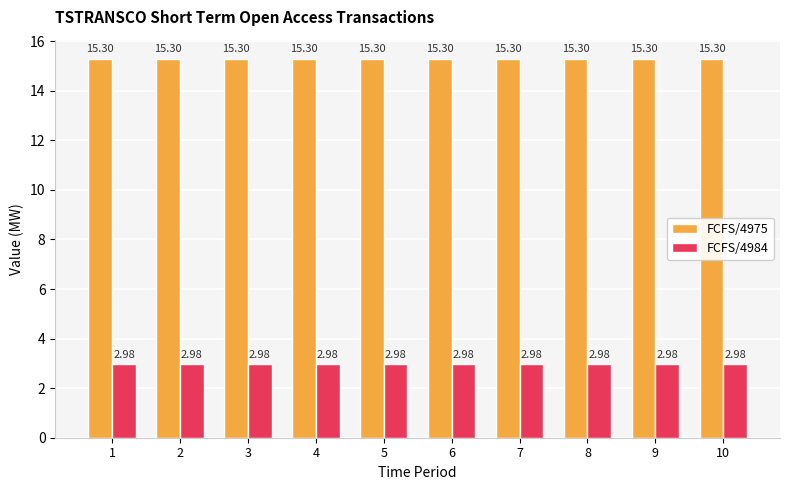

Which series has the largest total across all categories?

FCFS/4975